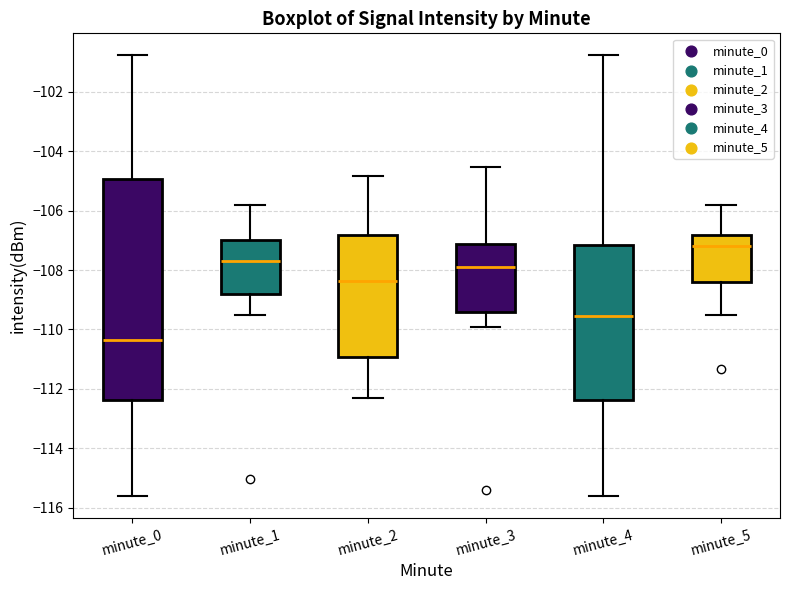

Reading left to right, transcribe this box plot: for each box, give where its median line is, the range the box spans, and where its two whiskers end, as read against the y-axis. The values are not printed on the chart, so give them approximately, as read against the axis.

minute_0: median -110.4, box -112.4 to -105.0, whiskers -115.6 to -100.8
minute_1: median -107.6, box -108.8 to -107.0, whiskers -109.6 to -105.8
minute_2: median -108.4, box -111.0 to -106.8, whiskers -112.2 to -104.8
minute_3: median -107.8, box -109.4 to -107.2, whiskers -110.0 to -104.6
minute_4: median -109.6, box -112.4 to -107.2, whiskers -115.6 to -100.8
minute_5: median -107.2, box -108.4 to -106.8, whiskers -109.6 to -105.8